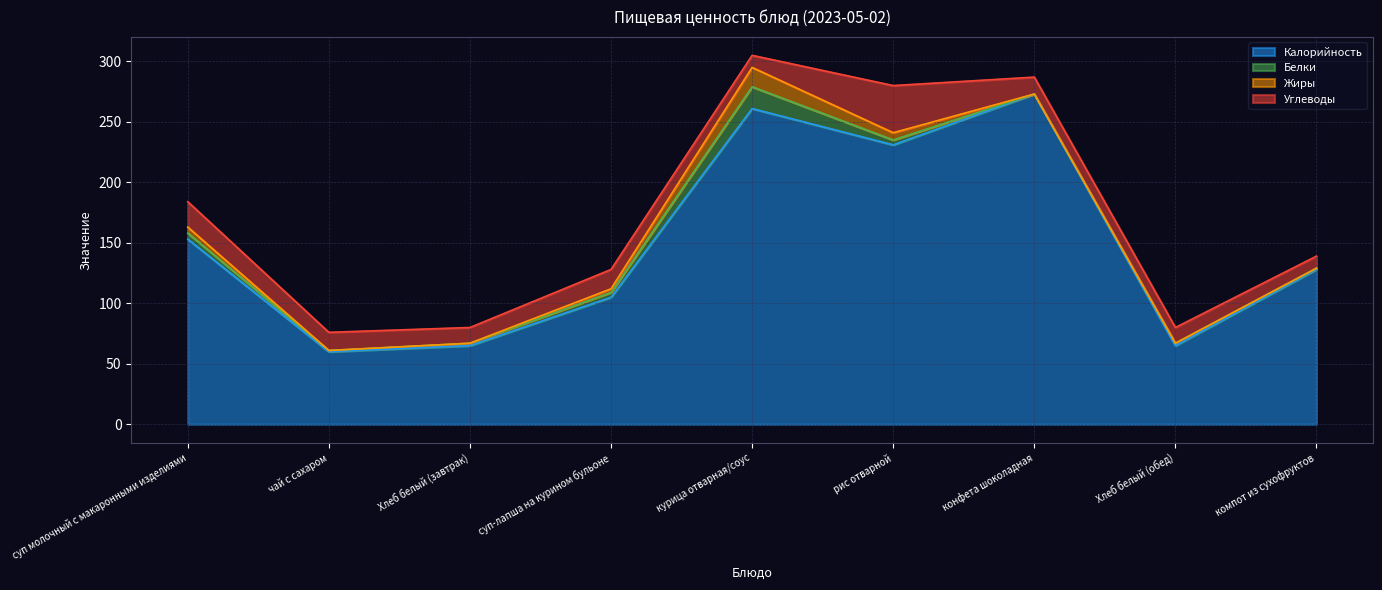

Which has a higher value, суп-лапша на курином бульоне or Хлеб белый (завтрак)?

суп-лапша на курином бульоне